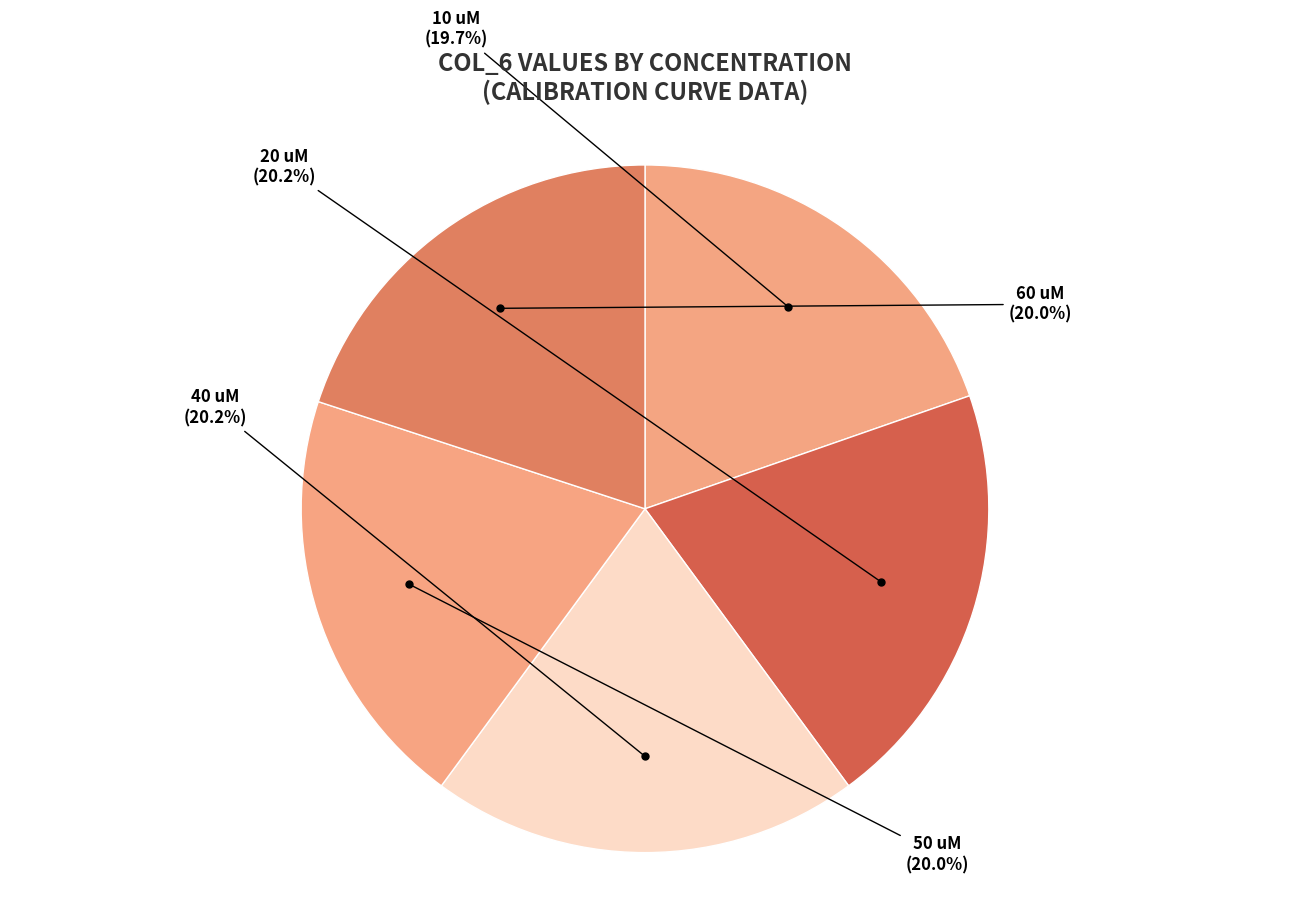

How many slices are in this pie chart?

5